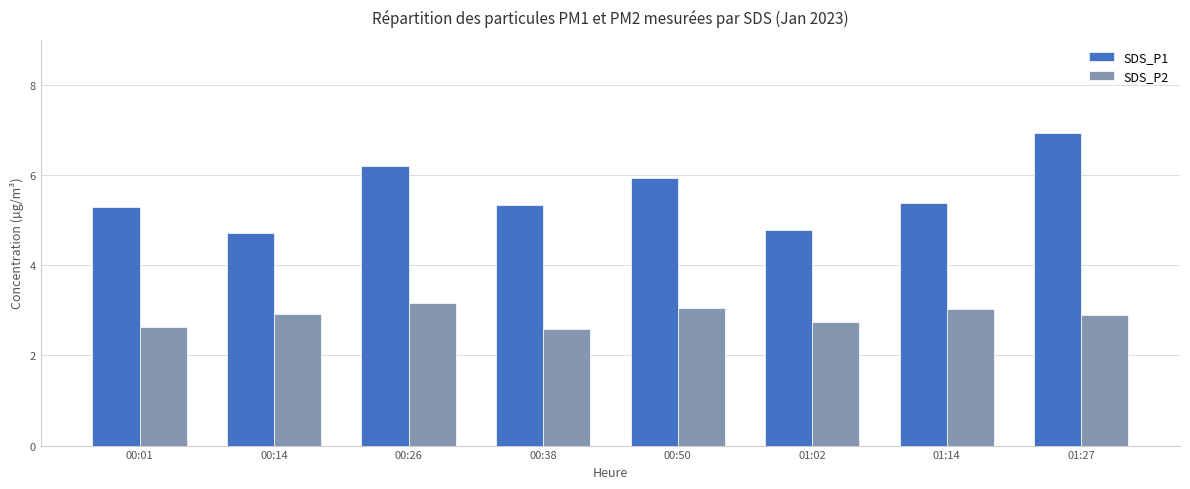

List the series in order of their peak value, highest first.

SDS_P1, SDS_P2